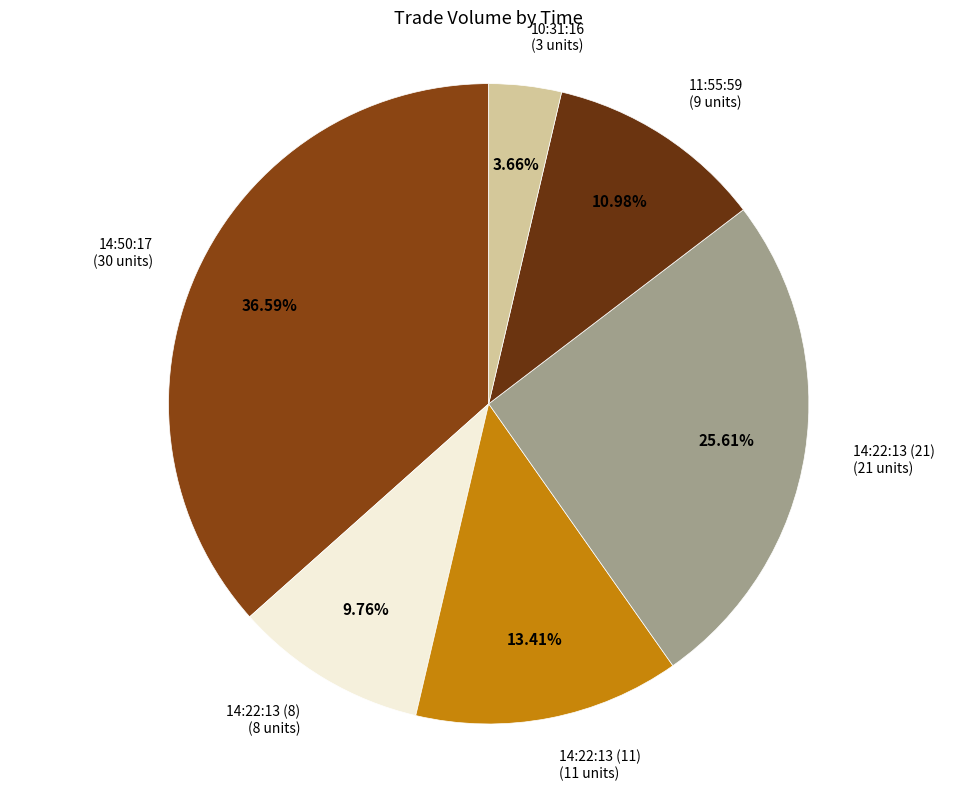

How many segments does this pie chart have?

6